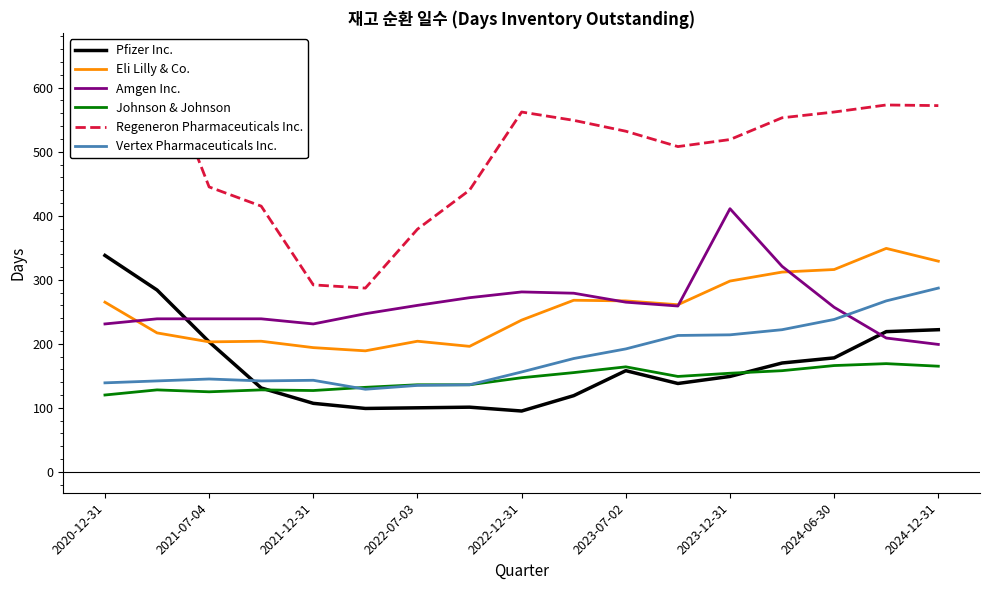

What is the lowest value of the Amgen Inc. series?

199